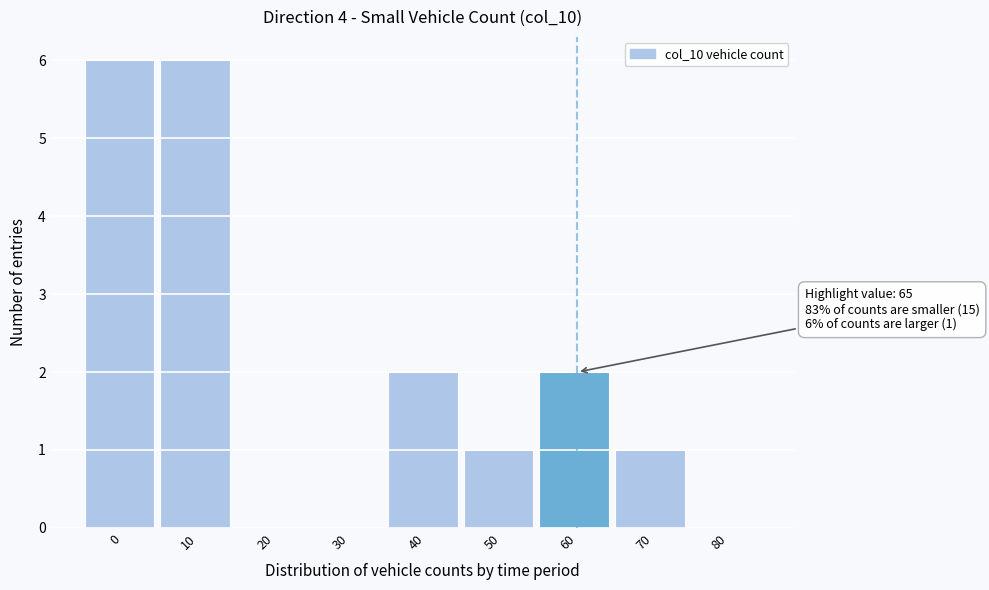

Reading right to left, extract all data points from this chart.

80=0	70=1	60=2	50=1	40=2	30=0	20=0	10=6	0=6